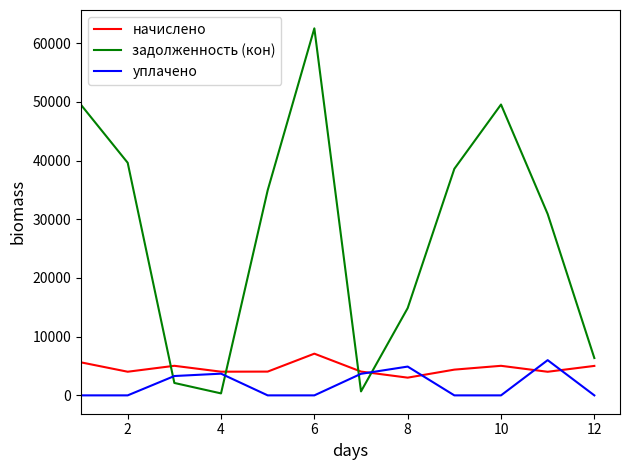

Which series has the largest total across all categories?

задолженность (кон)